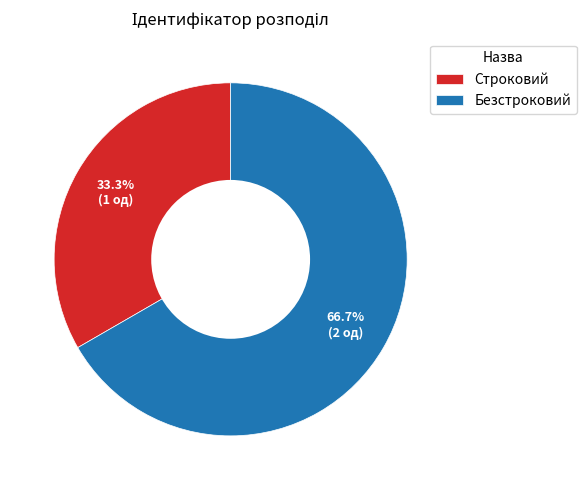

What percentage is the Строковий slice, to the nearest percent?

33%